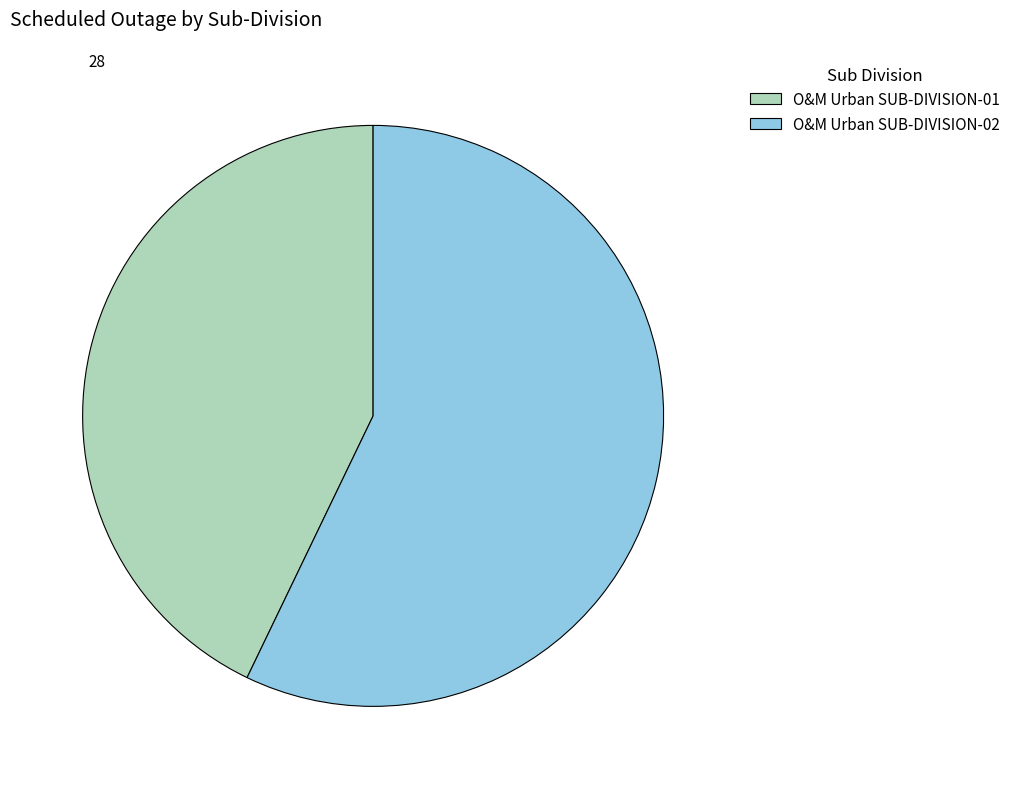

Is O&M Urban SUB-DIVISION-01 the majority of the pie?

No